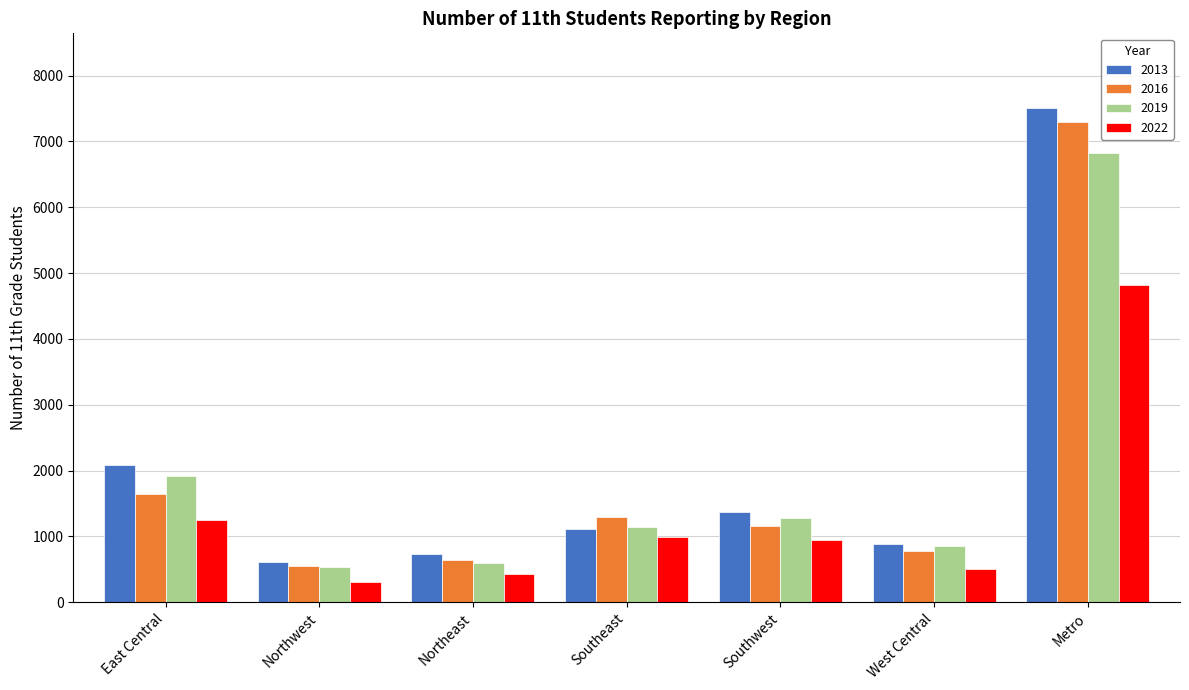

What is the label of the 5th bar from the right?

Northeast